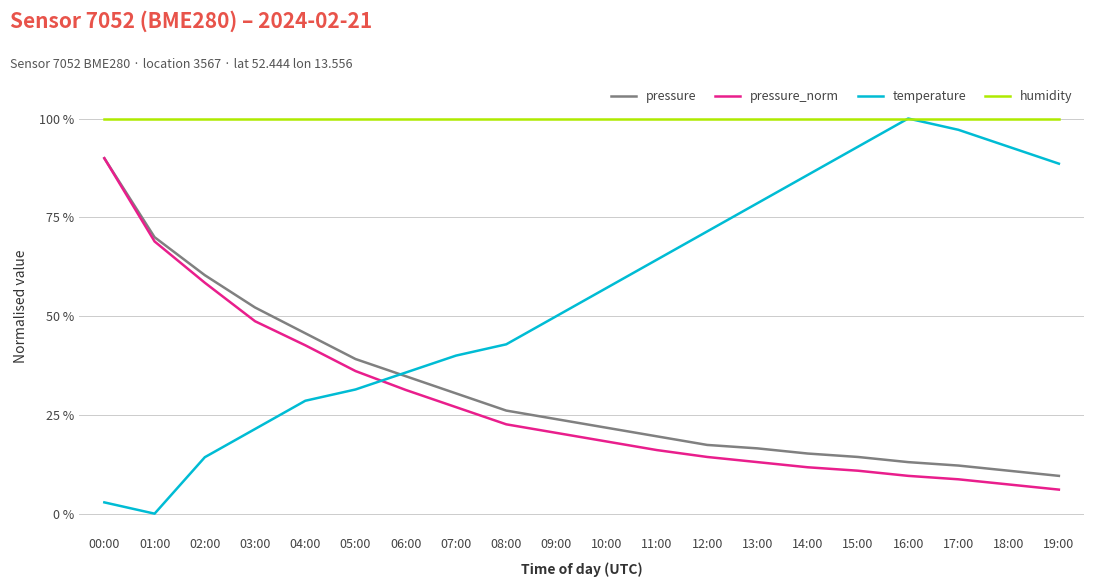

What is the difference between the highest and lowest values at 08:00?

77.4